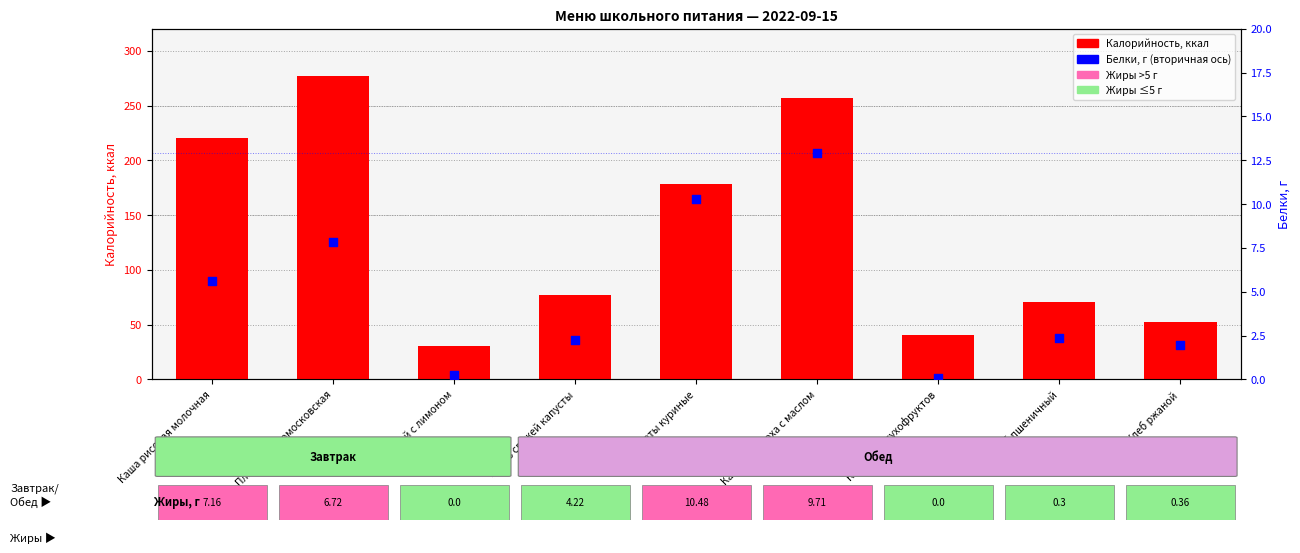

Which series has the largest Y range (max minus min)?

Калорийность